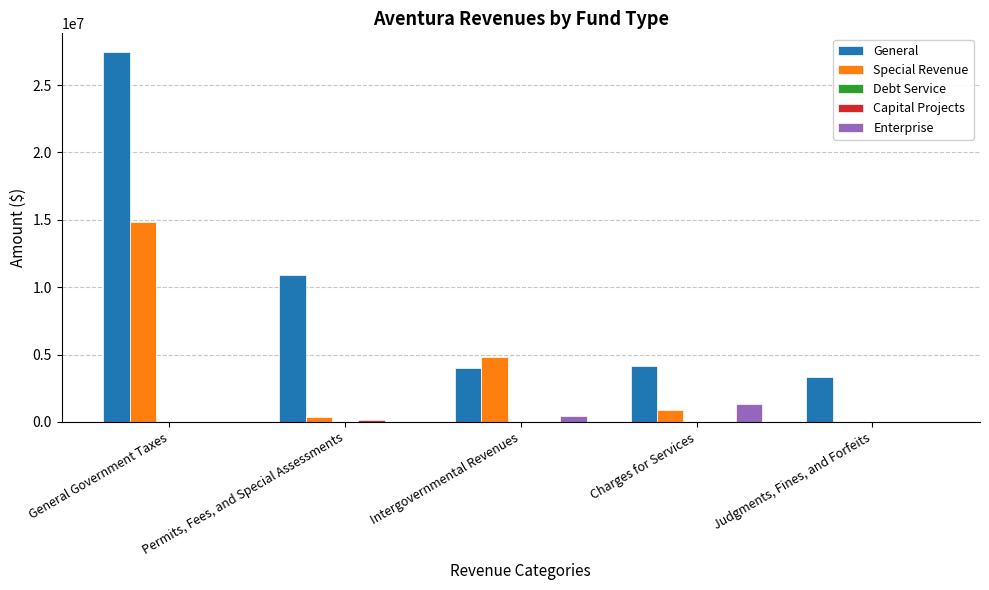

The General series shows 4847220 at Judgments, Fines, and Forfeits. True or false?

False